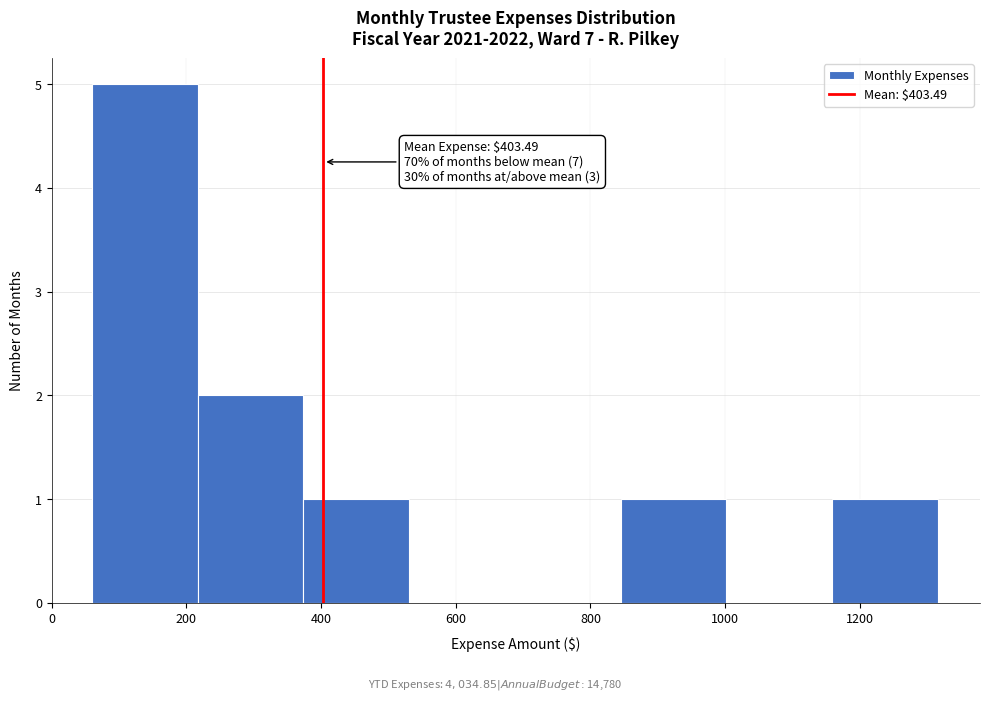

Which range on the x-axis has the tallest bar?

60 to 220